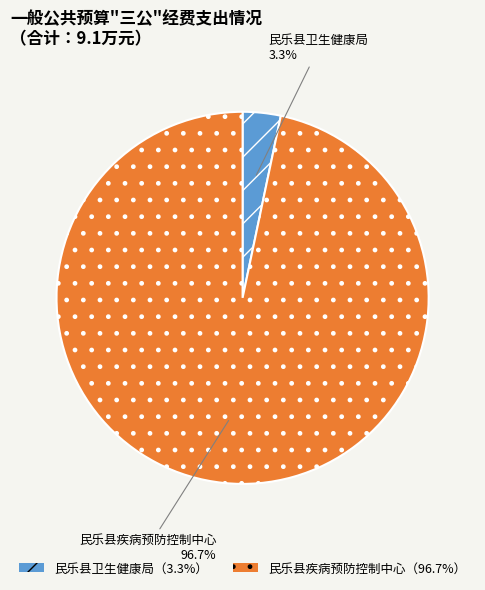

Is there any slice that represents more than half of the pie?

Yes